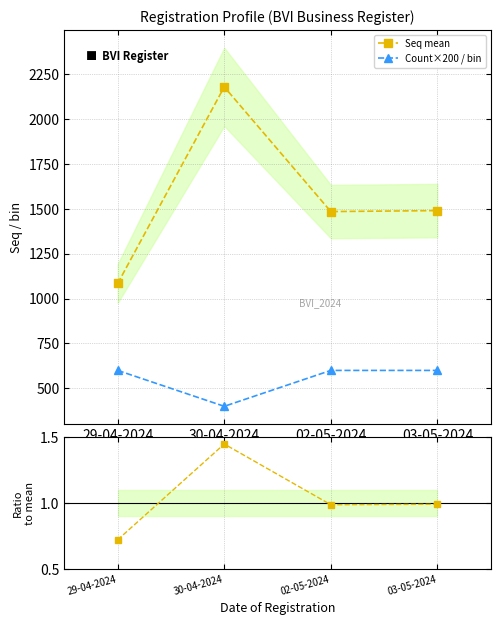

Which series has the largest range (max minus min)?

Seq mean